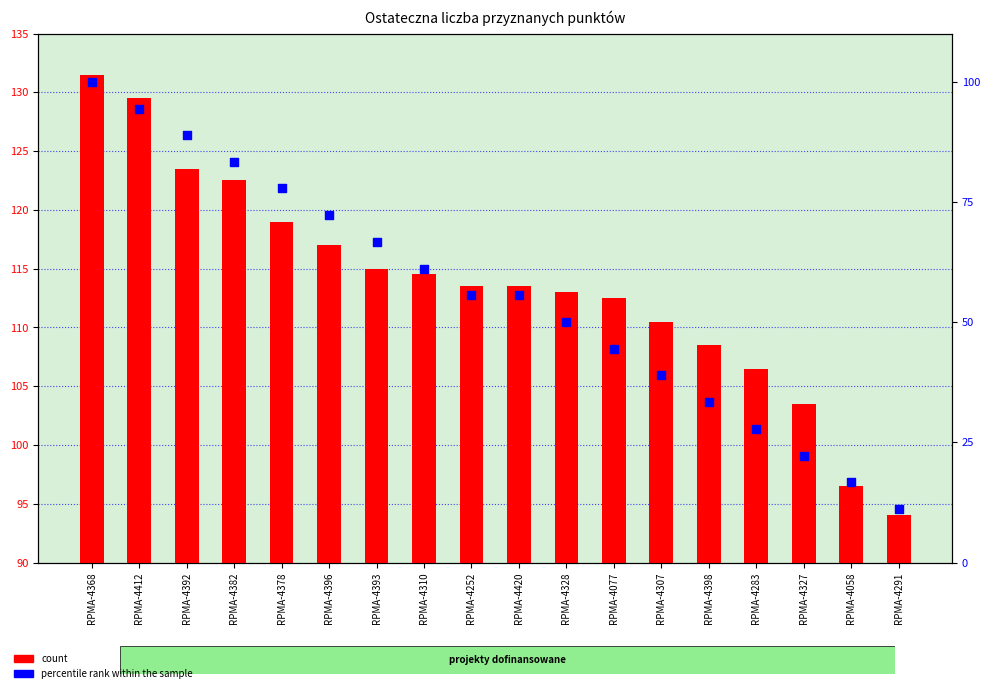

Which series has the largest total across all categories?

count